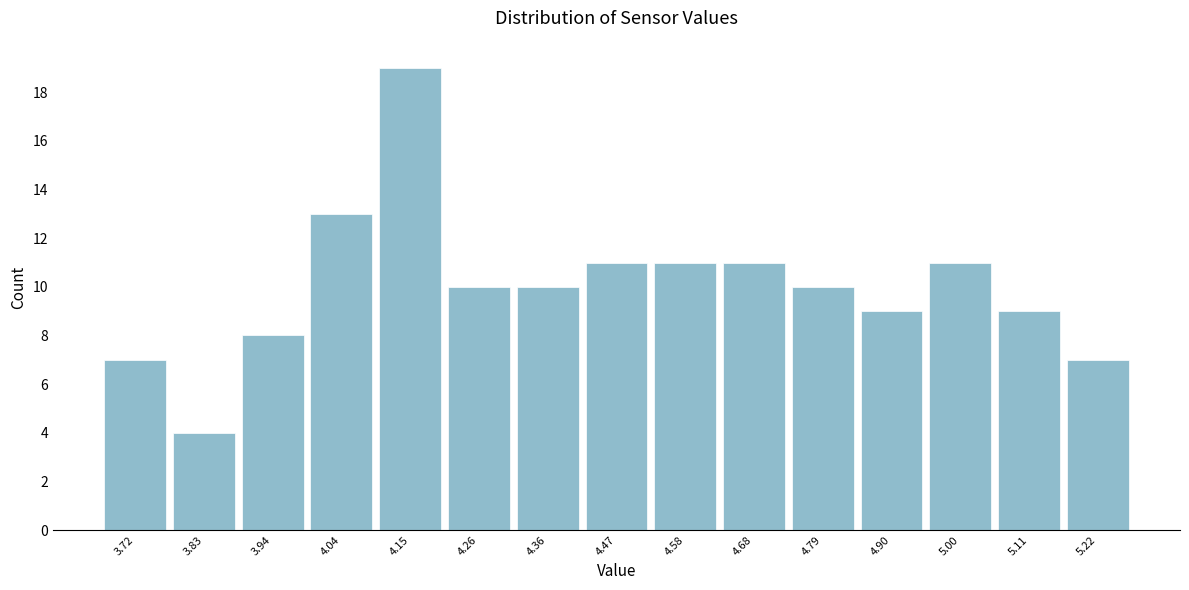

Over which range of the x-axis is the bar tallest?

4.10 to 4.20